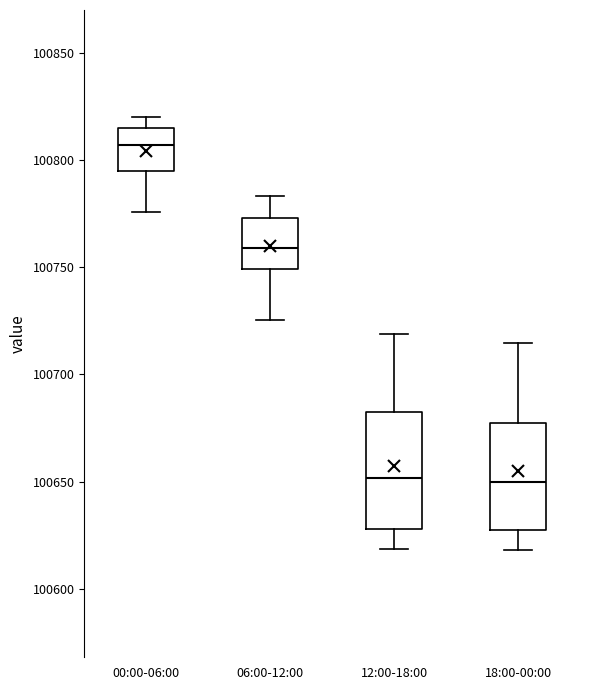

Where is the upper edge of the box for 18:00-00:00 on the y-axis? The values are not printed on the chart, so give them approximately, as read against the axis.

100675